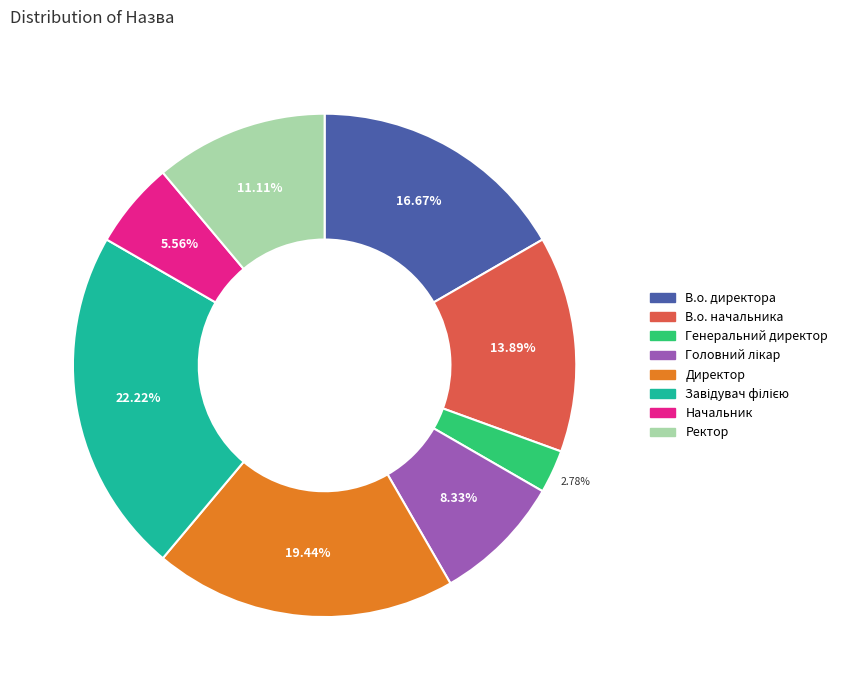

To the nearest percent, what is the difference between the largest and smallest slice percentages?

19%